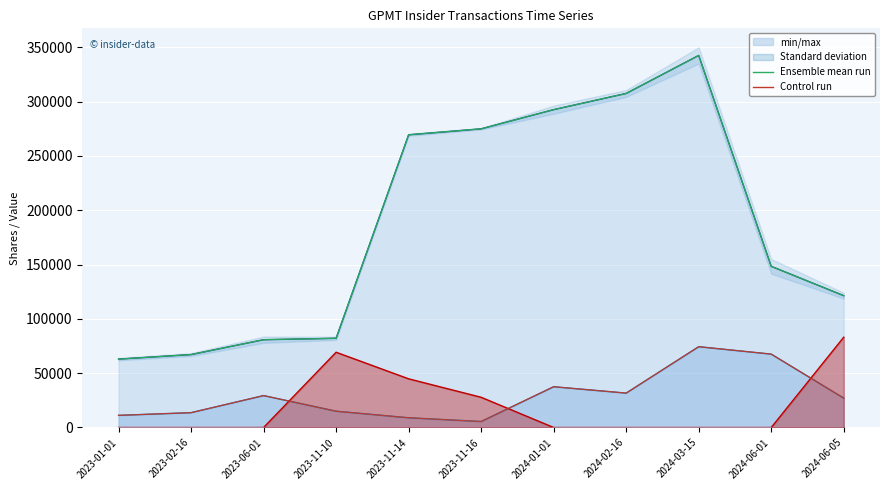

What is the value of the Control run point at the 4th from the left?

15000